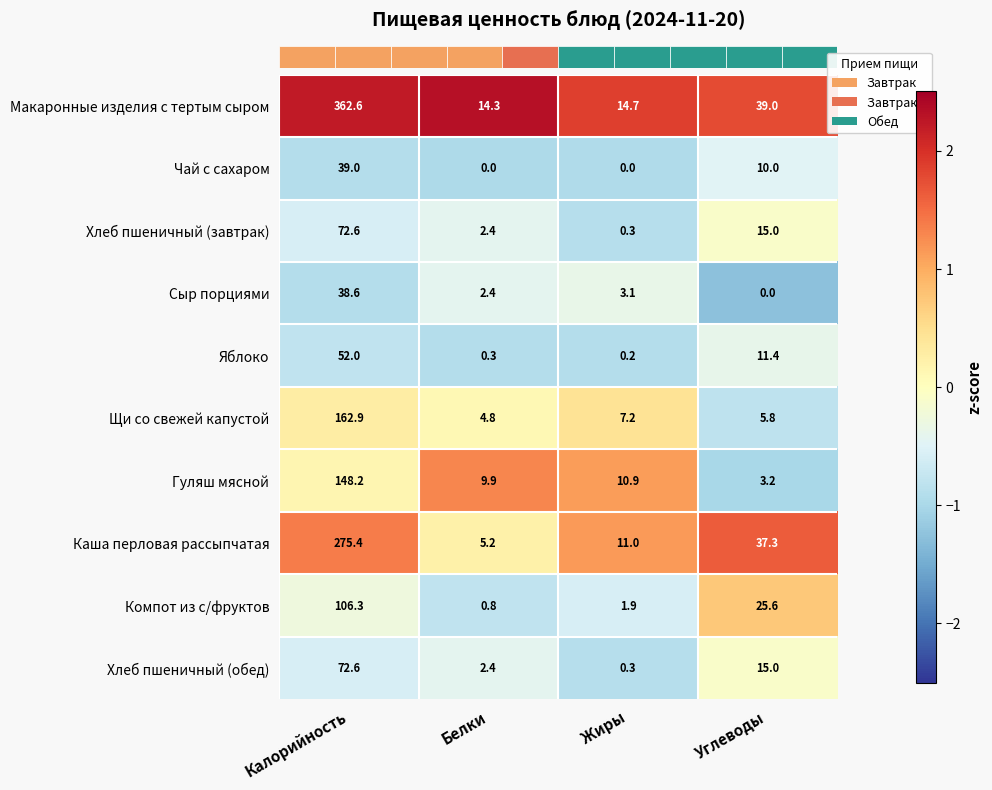

How many data points in Щи со свежей капустой are less than 7?

2